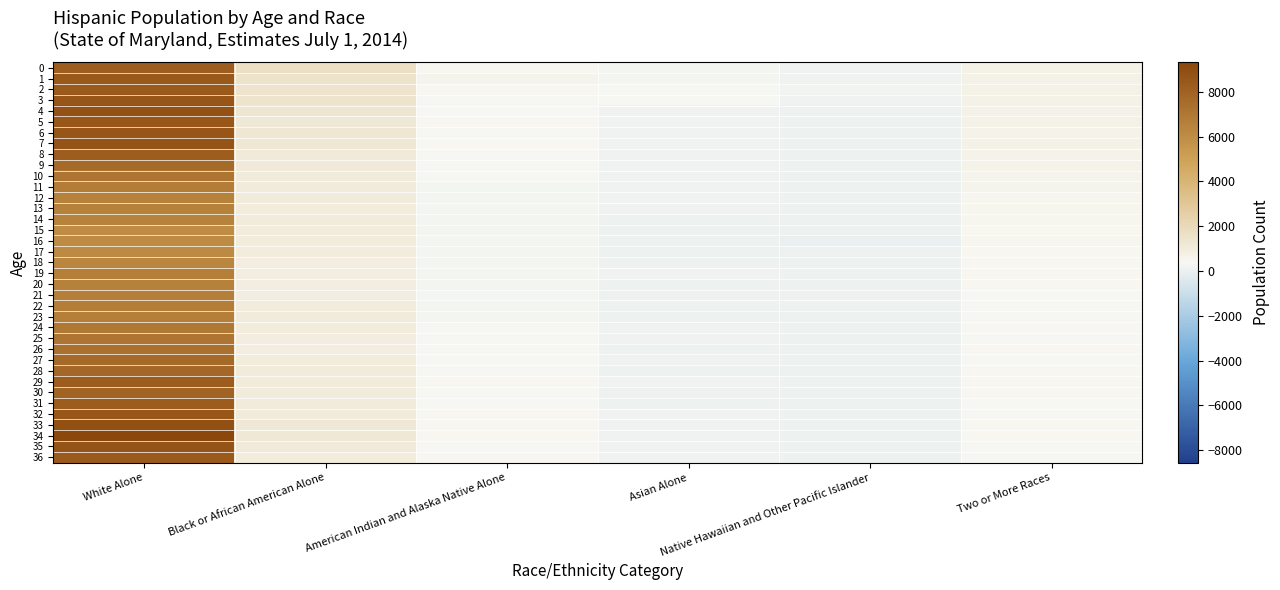

Reading left to right, transcribe all the data shown in this chart.

0: White Alone=8266	Black or African American Alone=1654	American Indian and Alaska Native Alone=385	Asian Alone=264	Native Hawaiian and Other Pacific Islander=100	Two or More Races=690
1: White Alone=8478	Black or African American Alone=1523	American Indian and Alaska Native Alone=533	Asian Alone=274	Native Hawaiian and Other Pacific Islander=137	Two or More Races=715
2: White Alone=8388	Black or African American Alone=1469	American Indian and Alaska Native Alone=419	Asian Alone=352	Native Hawaiian and Other Pacific Islander=222	Two or More Races=717
3: White Alone=8556	Black or African American Alone=1470	American Indian and Alaska Native Alone=335	Asian Alone=314	Native Hawaiian and Other Pacific Islander=152	Two or More Races=728
4: White Alone=8785	Black or African American Alone=1291	American Indian and Alaska Native Alone=334	Asian Alone=159	Native Hawaiian and Other Pacific Islander=85	Two or More Races=704
5: White Alone=8512	Black or African American Alone=1174	American Indian and Alaska Native Alone=387	Asian Alone=130	Native Hawaiian and Other Pacific Islander=70	Two or More Races=686
6: White Alone=8623	Black or African American Alone=1242	American Indian and Alaska Native Alone=361	Asian Alone=140	Native Hawaiian and Other Pacific Islander=65	Two or More Races=652
7: White Alone=8681	Black or African American Alone=1233	American Indian and Alaska Native Alone=398	Asian Alone=123	Native Hawaiian and Other Pacific Islander=63	Two or More Races=675
8: White Alone=8212	Black or African American Alone=1109	American Indian and Alaska Native Alone=368	Asian Alone=120	Native Hawaiian and Other Pacific Islander=52	Two or More Races=620
9: White Alone=7680	Black or African American Alone=1093	American Indian and Alaska Native Alone=335	Asian Alone=104	Native Hawaiian and Other Pacific Islander=49	Two or More Races=604
10: White Alone=7142	Black or African American Alone=1071	American Indian and Alaska Native Alone=311	Asian Alone=120	Native Hawaiian and Other Pacific Islander=52	Two or More Races=563
11: White Alone=6787	Black or African American Alone=1035	American Indian and Alaska Native Alone=304	Asian Alone=109	Native Hawaiian and Other Pacific Islander=47	Two or More Races=533
12: White Alone=6597	Black or African American Alone=1046	American Indian and Alaska Native Alone=274	Asian Alone=103	Native Hawaiian and Other Pacific Islander=43	Two or More Races=496
13: White Alone=6542	Black or African American Alone=1007	American Indian and Alaska Native Alone=261	Asian Alone=102	Native Hawaiian and Other Pacific Islander=52	Two or More Races=456
14: White Alone=6477	Black or African American Alone=1031	American Indian and Alaska Native Alone=293	Asian Alone=87	Native Hawaiian and Other Pacific Islander=42	Two or More Races=508
15: White Alone=6024	Black or African American Alone=979	American Indian and Alaska Native Alone=261	Asian Alone=85	Native Hawaiian and Other Pacific Islander=37	Two or More Races=433
16: White Alone=6102	Black or African American Alone=957	American Indian and Alaska Native Alone=269	Asian Alone=87	Native Hawaiian and Other Pacific Islander=26	Two or More Races=450
17: White Alone=6127	Black or African American Alone=978	American Indian and Alaska Native Alone=270	Asian Alone=77	Native Hawaiian and Other Pacific Islander=33	Two or More Races=423
18: White Alone=6378	Black or African American Alone=894	American Indian and Alaska Native Alone=240	Asian Alone=97	Native Hawaiian and Other Pacific Islander=34	Two or More Races=418
19: White Alone=6604	Black or African American Alone=932	American Indian and Alaska Native Alone=257	Asian Alone=103	Native Hawaiian and Other Pacific Islander=35	Two or More Races=379
20: White Alone=6583	Black or African American Alone=914	American Indian and Alaska Native Alone=253	Asian Alone=89	Native Hawaiian and Other Pacific Islander=38	Two or More Races=385
21: White Alone=6626	Black or African American Alone=935	American Indian and Alaska Native Alone=262	Asian Alone=93	Native Hawaiian and Other Pacific Islander=37	Two or More Races=343
22: White Alone=6724	Black or African American Alone=959	American Indian and Alaska Native Alone=298	Asian Alone=97	Native Hawaiian and Other Pacific Islander=43	Two or More Races=365
23: White Alone=6606	Black or African American Alone=1037	American Indian and Alaska Native Alone=291	Asian Alone=92	Native Hawaiian and Other Pacific Islander=48	Two or More Races=363
24: White Alone=6991	Black or African American Alone=994	American Indian and Alaska Native Alone=319	Asian Alone=104	Native Hawaiian and Other Pacific Islander=61	Two or More Races=422
25: White Alone=7129	Black or African American Alone=912	American Indian and Alaska Native Alone=341	Asian Alone=111	Native Hawaiian and Other Pacific Islander=55	Two or More Races=346
26: White Alone=7342	Black or African American Alone=929	American Indian and Alaska Native Alone=359	Asian Alone=97	Native Hawaiian and Other Pacific Islander=55	Two or More Races=405
27: White Alone=7705	Black or African American Alone=988	American Indian and Alaska Native Alone=320	Asian Alone=110	Native Hawaiian and Other Pacific Islander=69	Two or More Races=373
28: White Alone=7763	Black or African American Alone=1011	American Indian and Alaska Native Alone=373	Asian Alone=96	Native Hawaiian and Other Pacific Islander=66	Two or More Races=397
29: White Alone=8292	Black or African American Alone=1046	American Indian and Alaska Native Alone=413	Asian Alone=112	Native Hawaiian and Other Pacific Islander=66	Two or More Races=379
30: White Alone=7974	Black or African American Alone=1017	American Indian and Alaska Native Alone=375	Asian Alone=96	Native Hawaiian and Other Pacific Islander=64	Two or More Races=403
31: White Alone=8289	Black or African American Alone=1012	American Indian and Alaska Native Alone=378	Asian Alone=98	Native Hawaiian and Other Pacific Islander=76	Two or More Races=364
32: White Alone=8500	Black or African American Alone=1059	American Indian and Alaska Native Alone=406	Asian Alone=104	Native Hawaiian and Other Pacific Islander=81	Two or More Races=353
33: White Alone=8880	Black or African American Alone=1160	American Indian and Alaska Native Alone=406	Asian Alone=100	Native Hawaiian and Other Pacific Islander=92	Two or More Races=384
34: White Alone=9322	Black or African American Alone=1198	American Indian and Alaska Native Alone=418	Asian Alone=113	Native Hawaiian and Other Pacific Islander=83	Two or More Races=408
35: White Alone=8632	Black or African American Alone=1093	American Indian and Alaska Native Alone=364	Asian Alone=111	Native Hawaiian and Other Pacific Islander=65	Two or More Races=374
36: White Alone=8350	Black or African American Alone=954	American Indian and Alaska Native Alone=387	Asian Alone=104	Native Hawaiian and Other Pacific Islander=52	Two or More Races=370